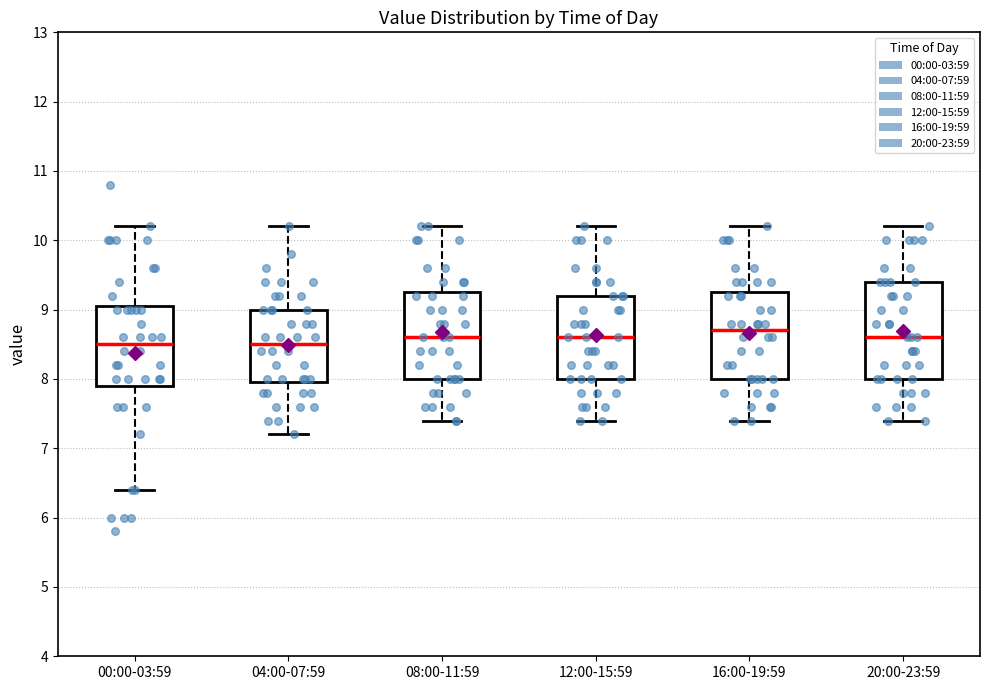

Comparing the boxes themselves (not the whiskers), which one is the tallest?

20:00-23:59